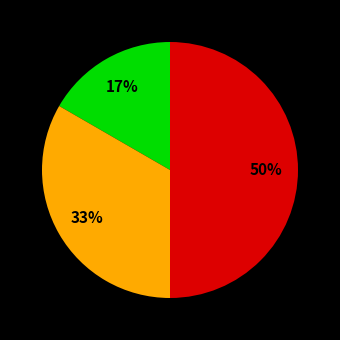

How many slices are in this pie chart?

3